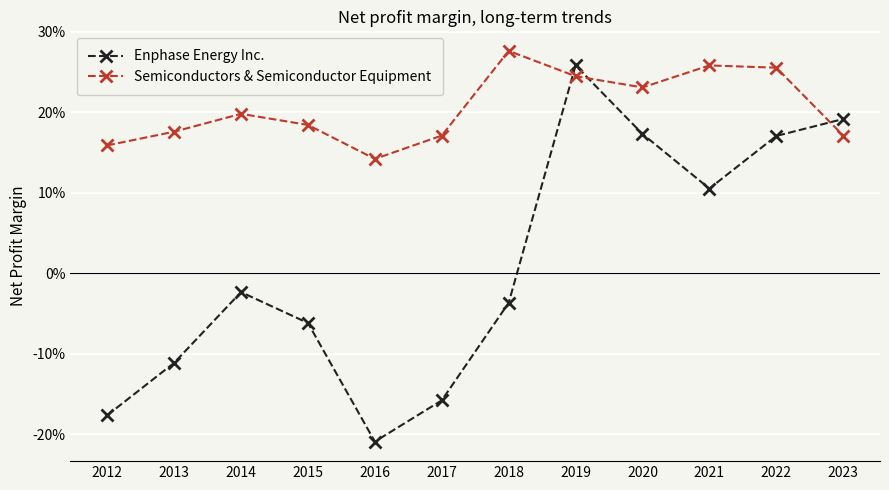

Reading left to right, transcribe all the data shown in this chart.

Enphase Energy Inc.: -0.2	-0.1	-0.0	-0.1	-0.2	-0.2	-0.0	0.3	0.2	0.1	0.2	0.2
Semiconductors & Semiconductor Equipment: 0.2	0.2	0.2	0.2	0.1	0.2	0.3	0.2	0.2	0.3	0.3	0.2